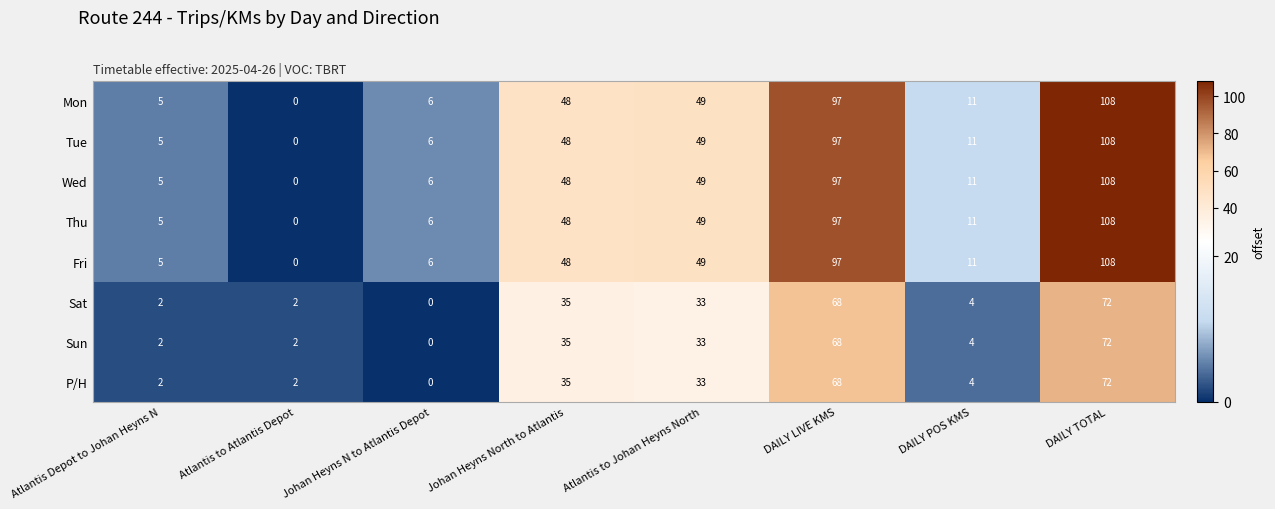

How many data points in Thu are less than 48?

4